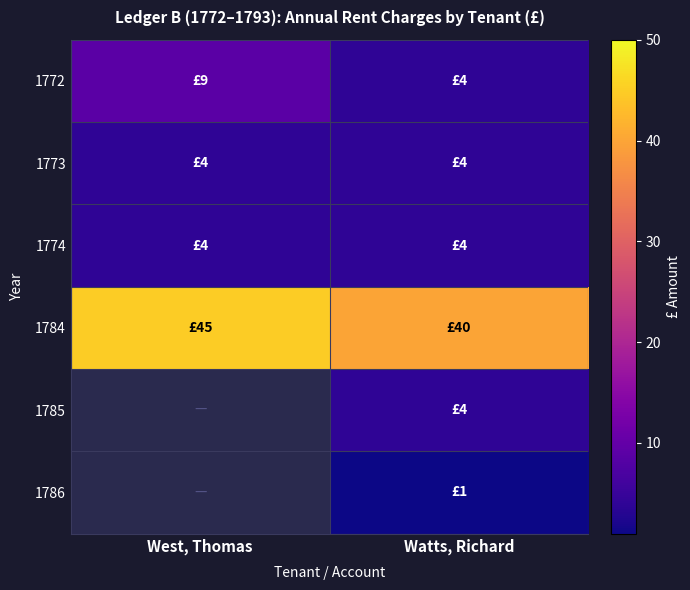

Which has a higher value, West, Thomas or Watts, Richard?

West, Thomas